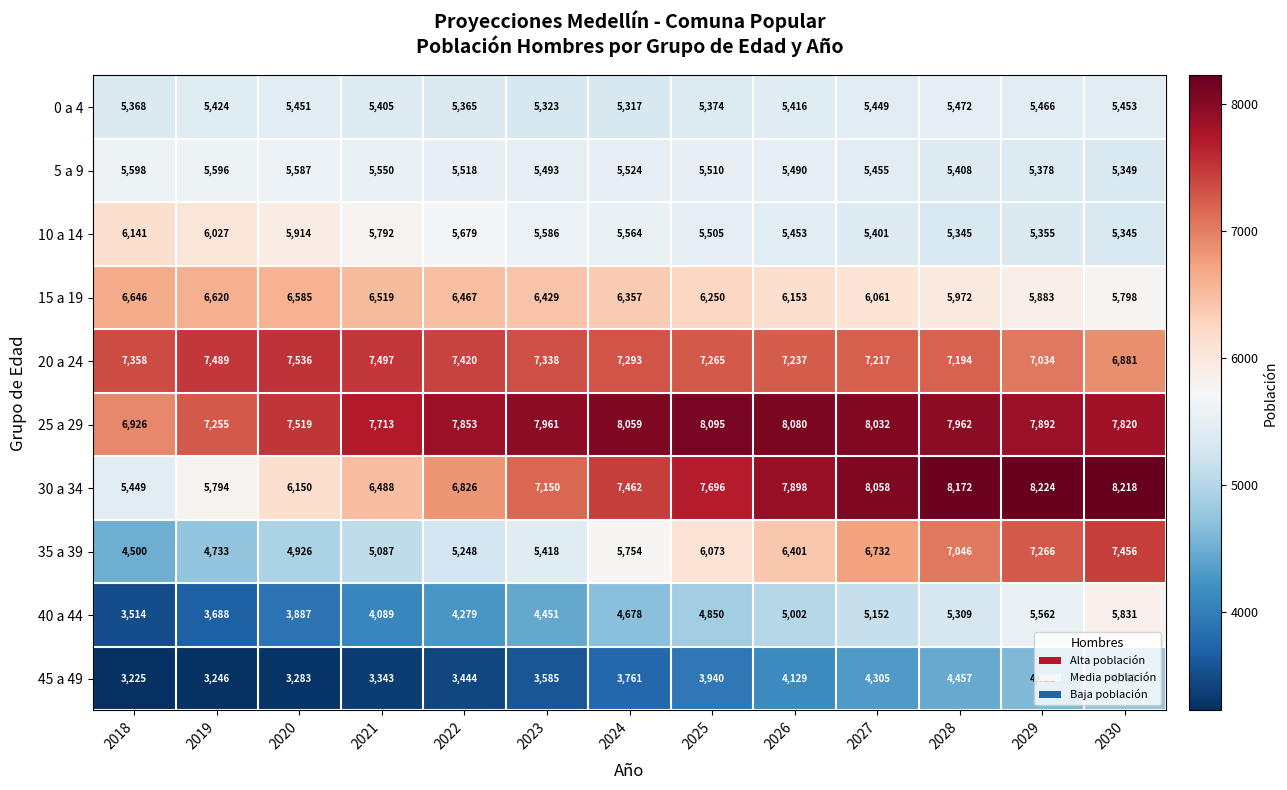

At which category is the sum across all series the highest?

2030